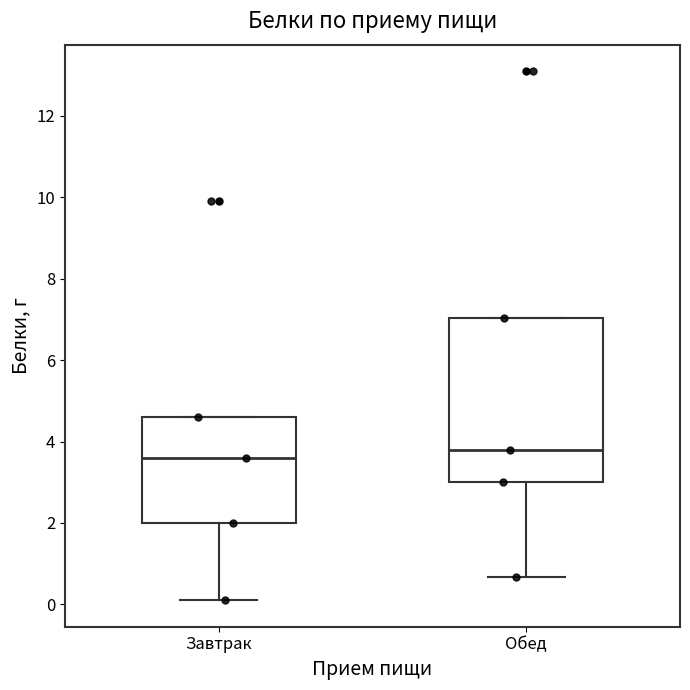

Reading left to right, read every box against the y-axis: the position of its median line, the range the box covers, and the ends of its whiskers. The values are not printed on the chart, so give them approximately, as read against the axis.

Завтрак: median 3.6, box 2.0 to 4.6, whiskers 0.2 to 4.6
Обед: median 3.8, box 3.0 to 7.0, whiskers 0.6 to 7.0